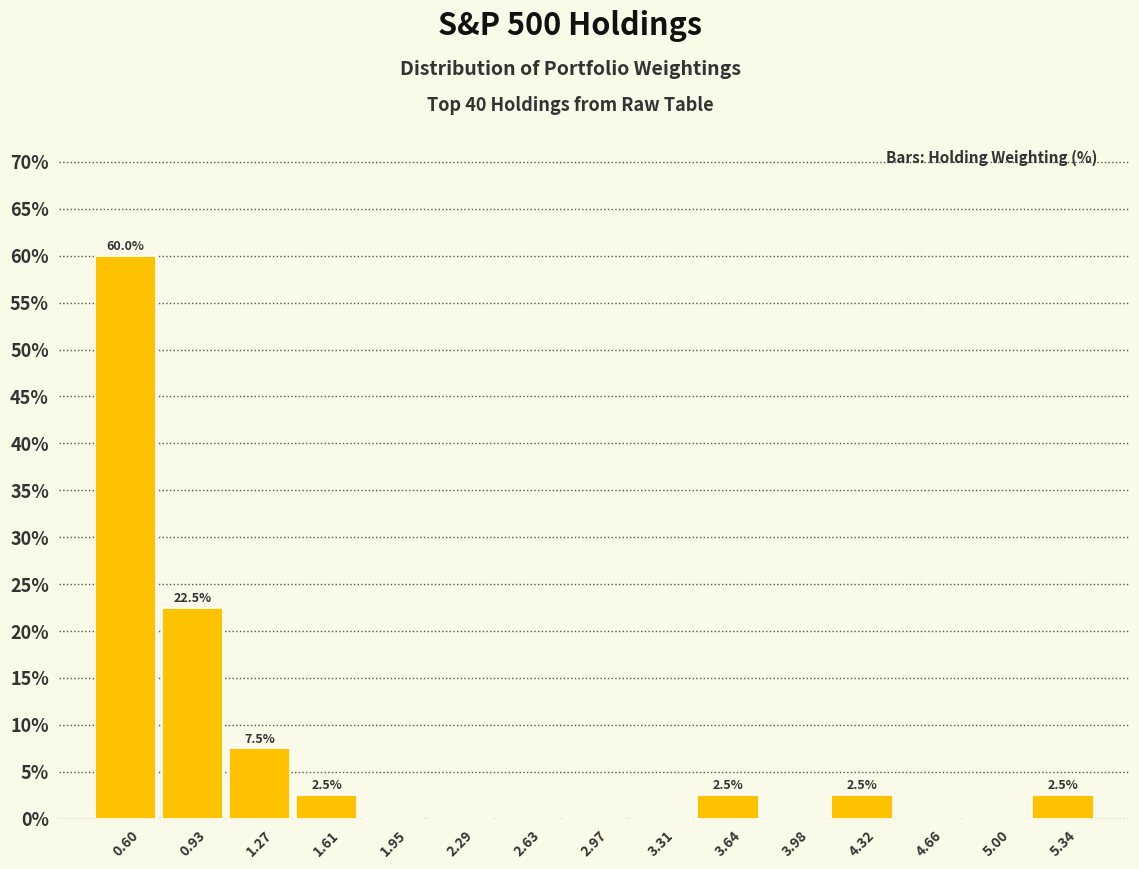

Which range on the x-axis has the tallest bar?

0.45 to 0.75